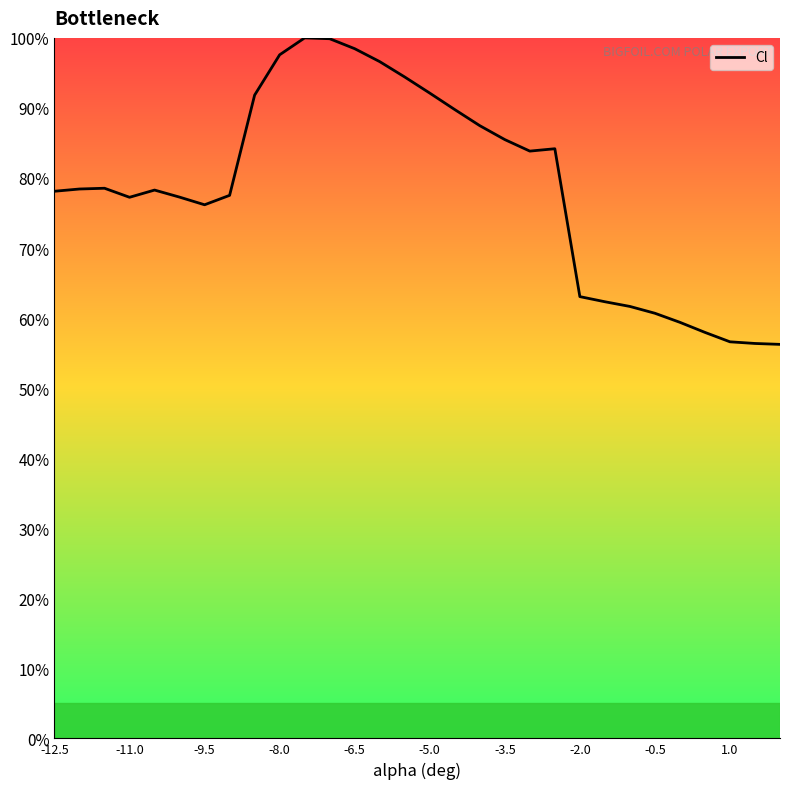

What is the difference between the maximum and minimum values?

43.8